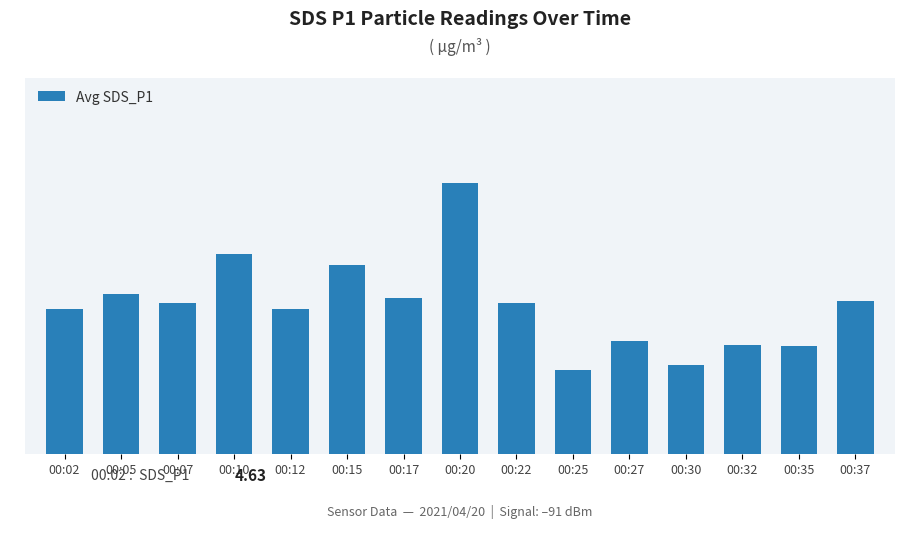

What is the ratio of the value at 00:02 to the value at 00:15?

0.8